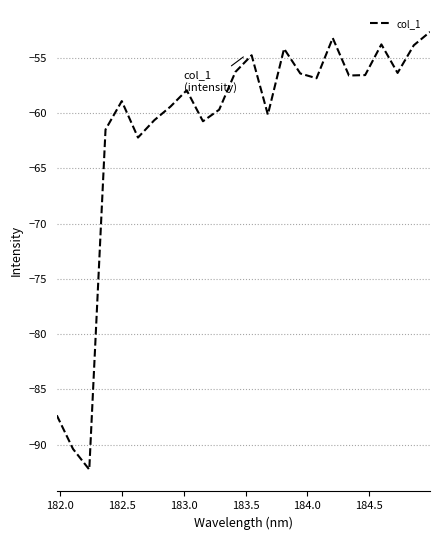

Count the number of data series in this chart.

1